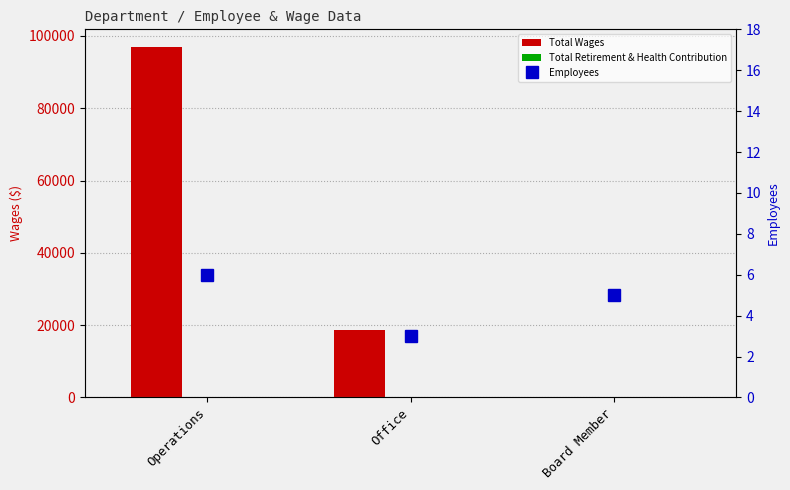

Is the value of Employees at Operations greater than the value of Total Retirement & Health Contribution at Operations?

Yes